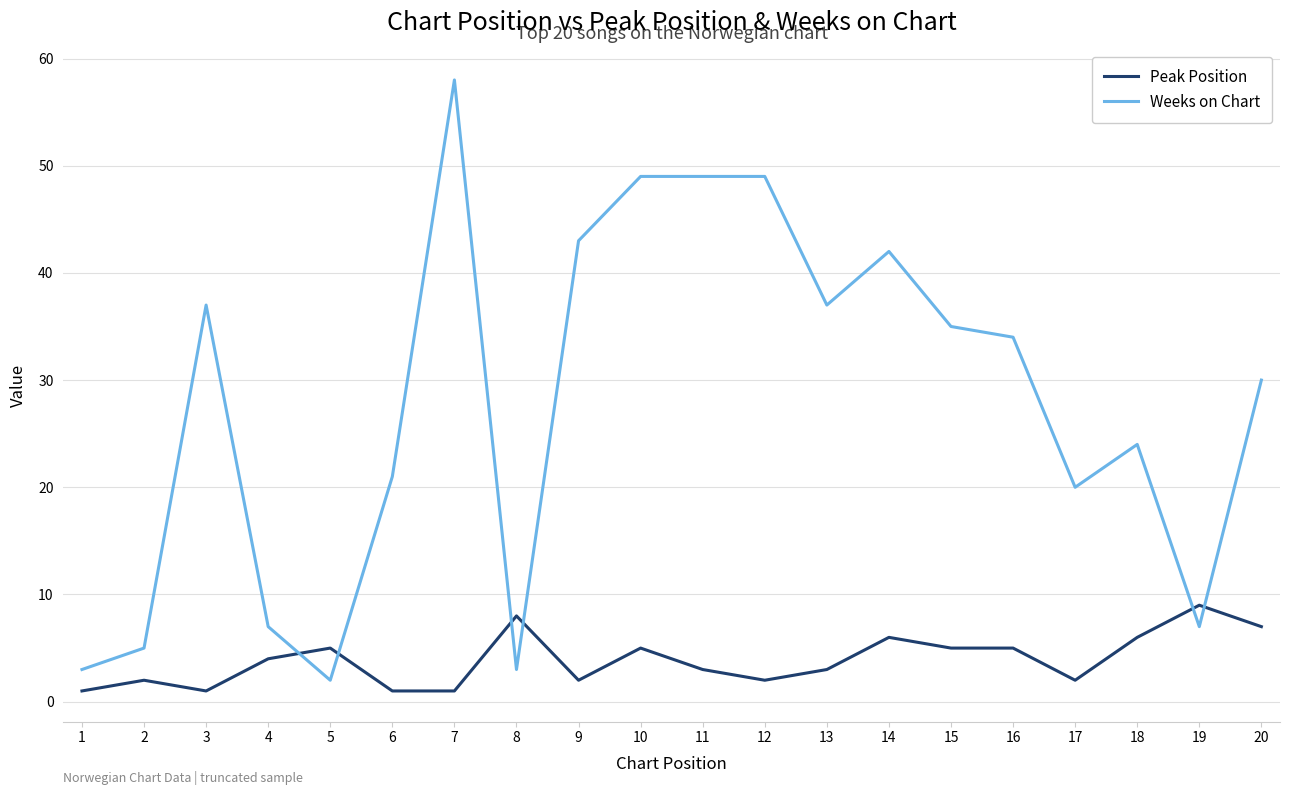

After their last crossing, which series has the higher values: Peak Position or Weeks on Chart?

Weeks on Chart